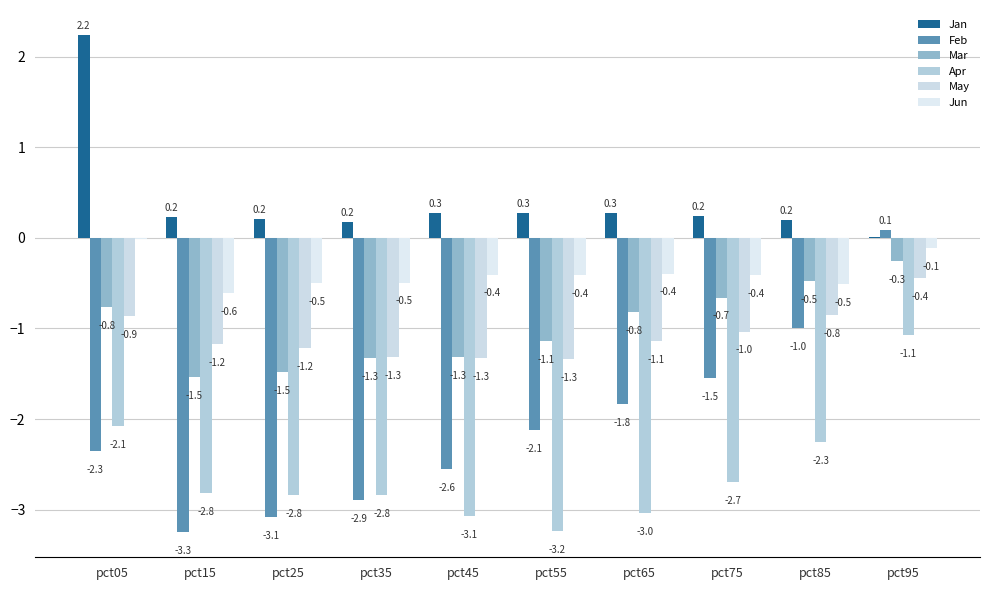

How many data points in Feb are above -2?

4